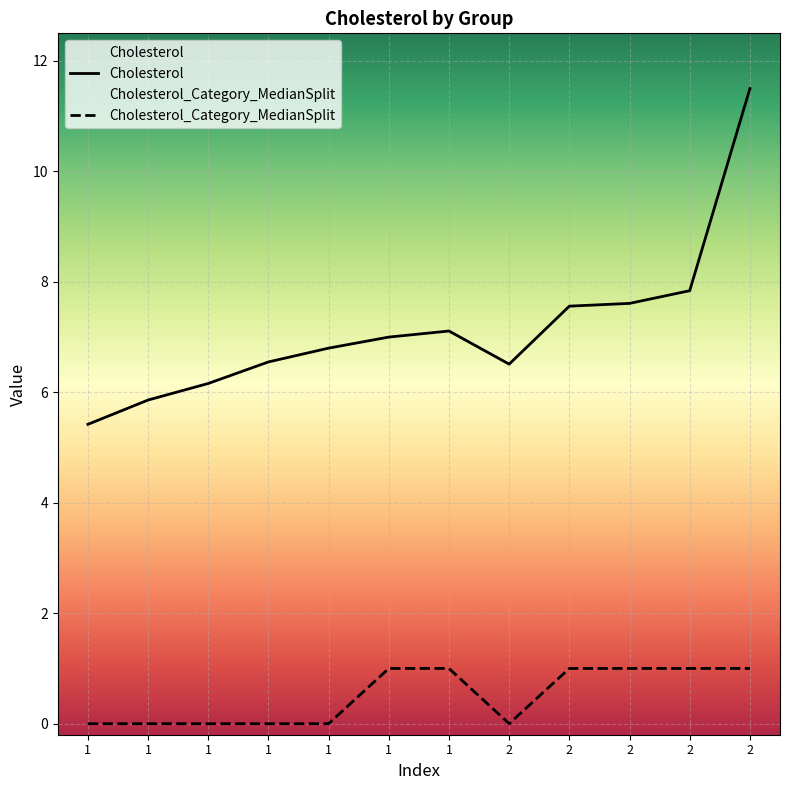

The Cholesterol_Category_MedianSplit series shows 1.8 at 1. True or false?

False